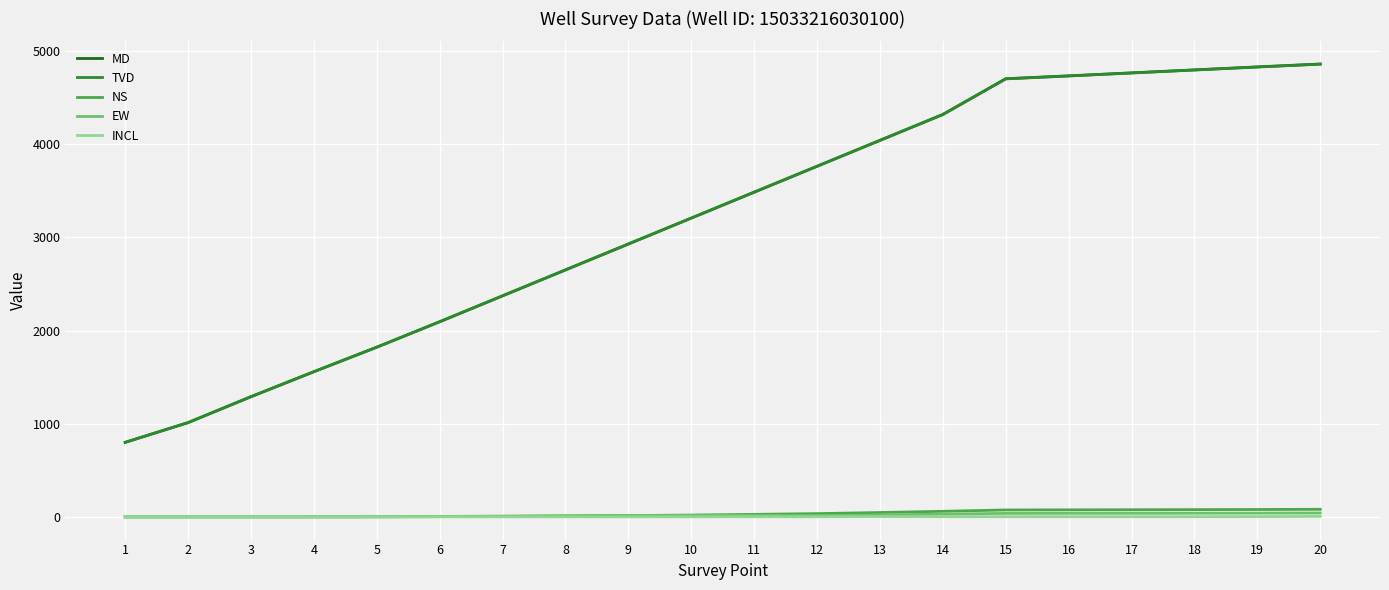

The TVD series shows 1558.0 at 4. True or false?

True